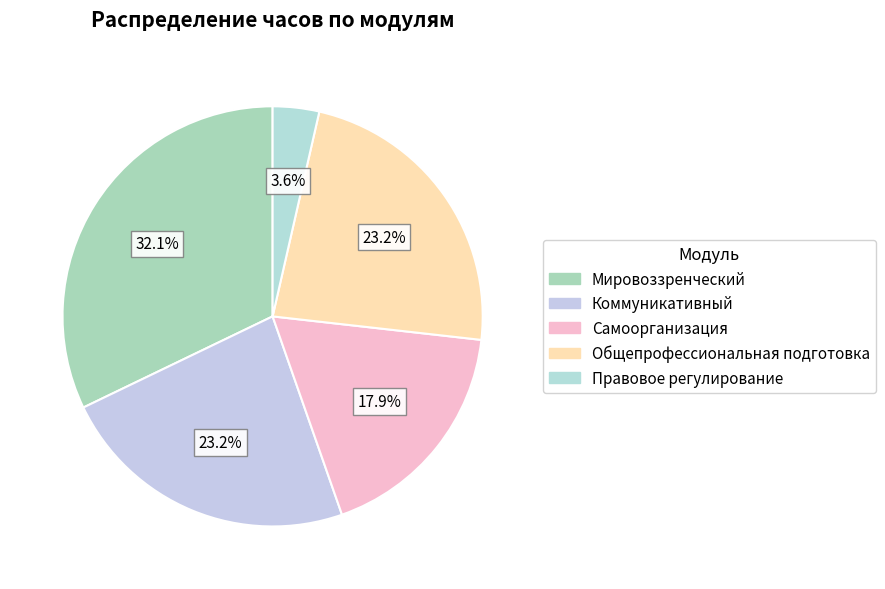

What is the ratio of the value at Общепрофессиональная подготовка to the value at Правовое регулирование?

6.5